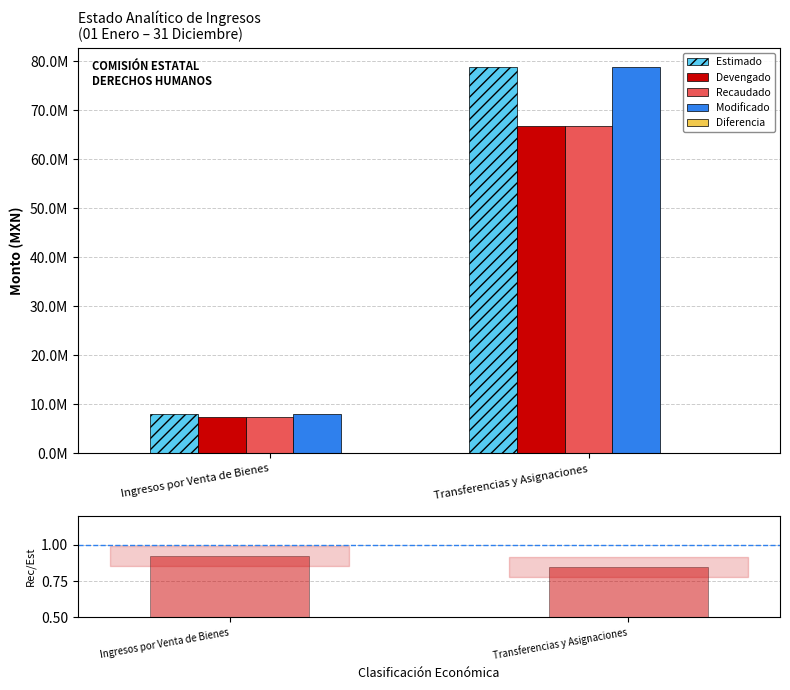

What is the sum of the Devengado values at Transferencias y Asignaciones and Ingresos por Venta de Bienes?

74051158.2